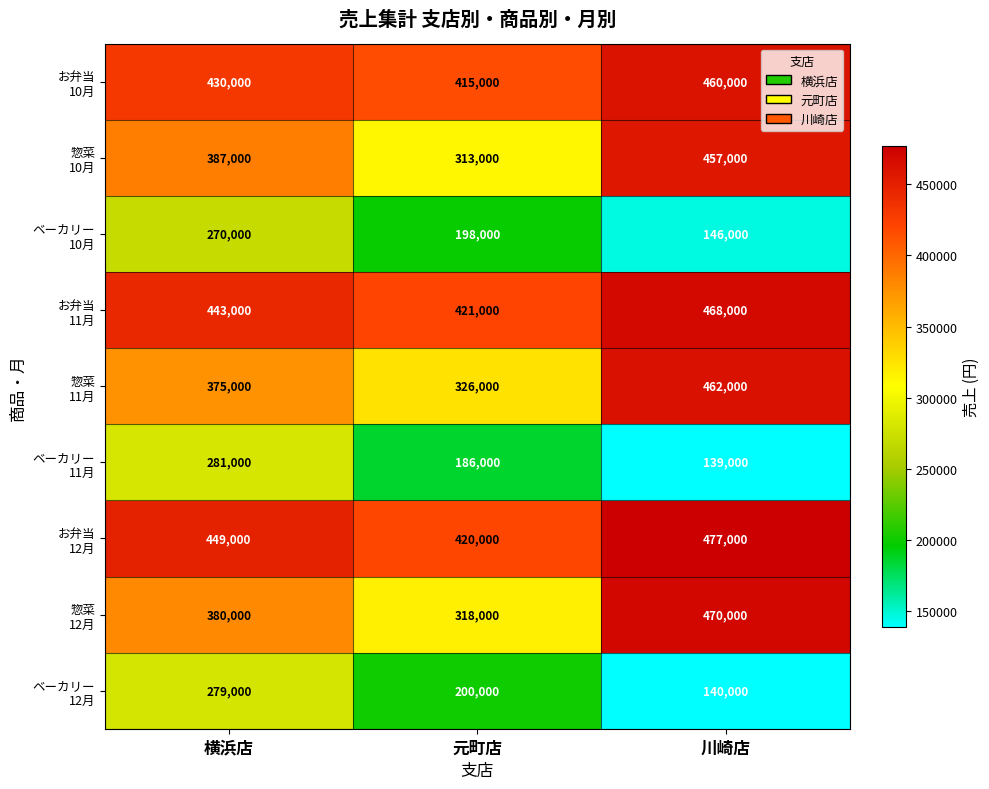

Which category has the lowest value across all series?

川崎店